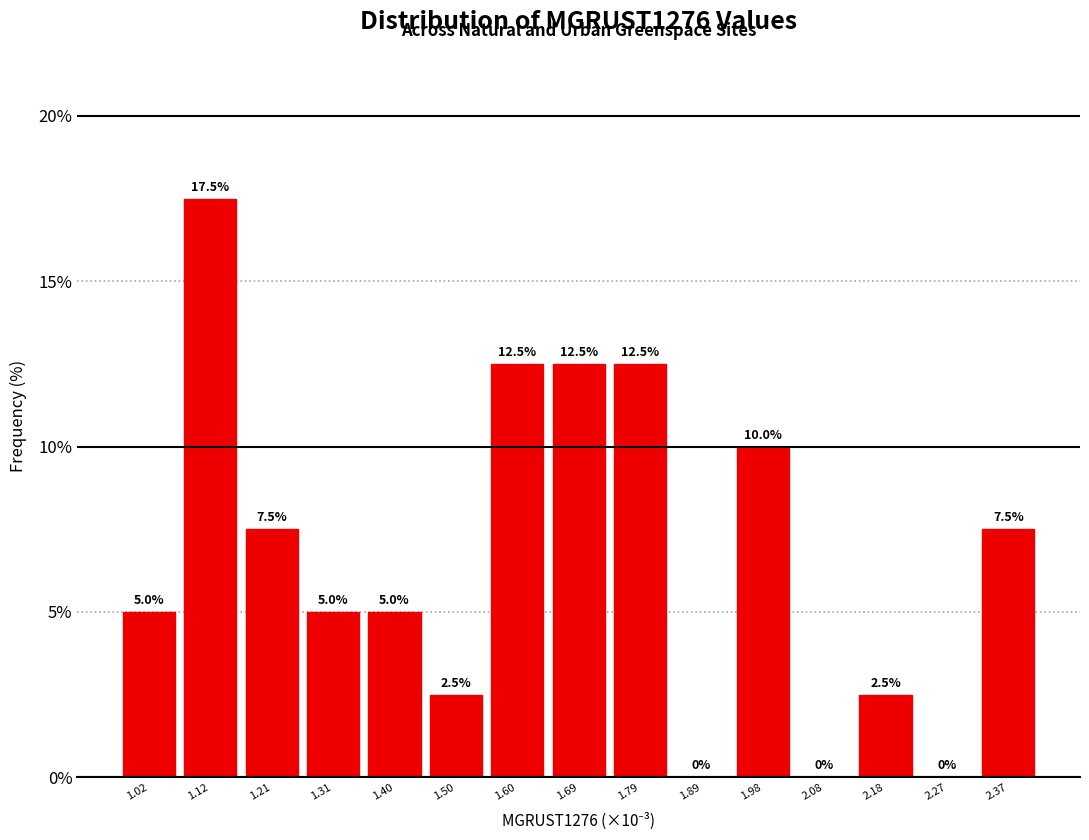

Reading left to right, extract all data points from this chart.

1.02=5.0	1.12=17.5	1.21=7.5	1.31=5.0	1.40=5.0	1.50=2.5	1.60=12.5	1.69=12.5	1.79=12.5	1.89=0.0	1.98=10.0	2.08=0.0	2.18=2.5	2.27=0.0	2.37=7.5